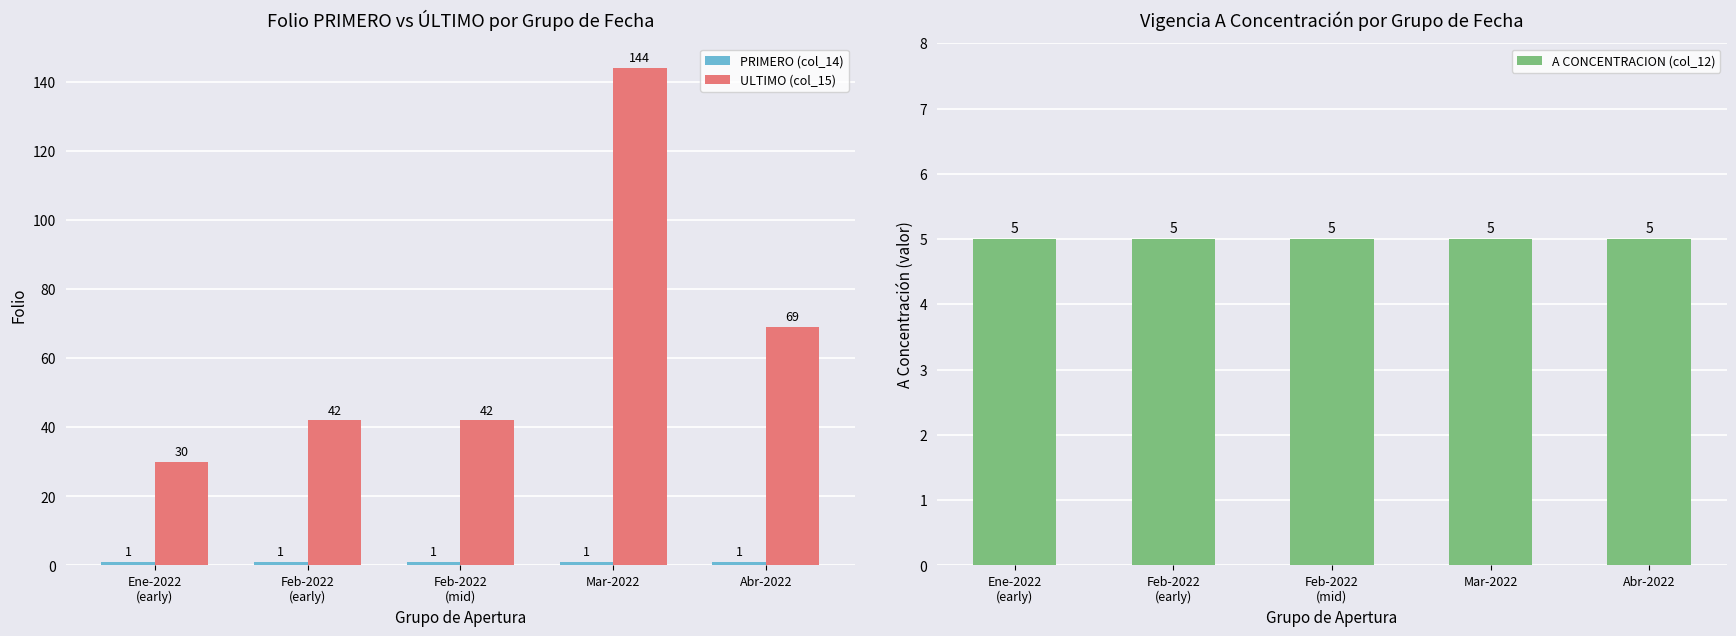

At which label does ULTIMO (col_15) first exceed 42?

Mar-2022